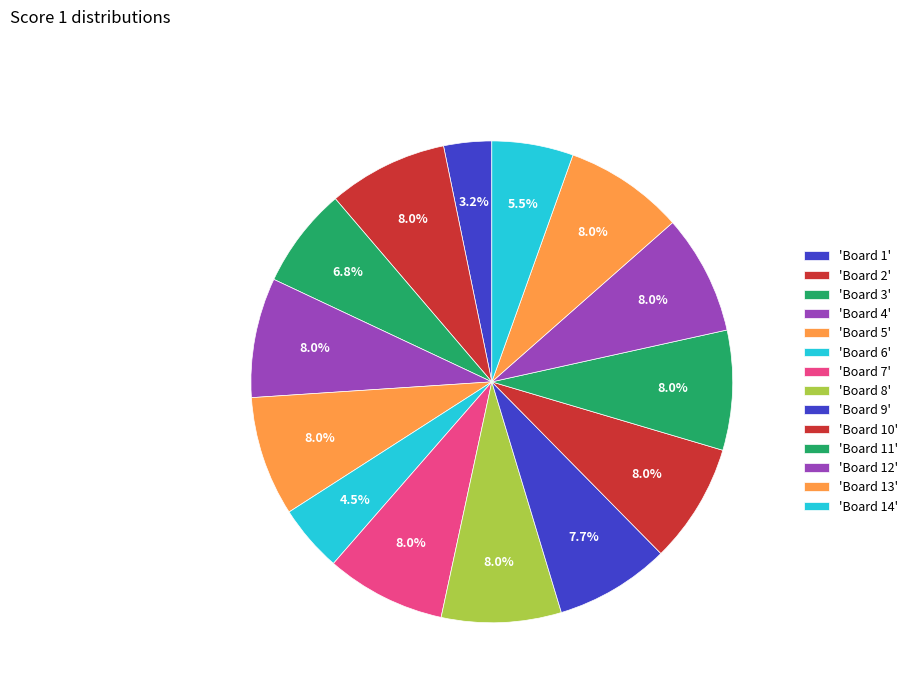

How many segments does this pie chart have?

14